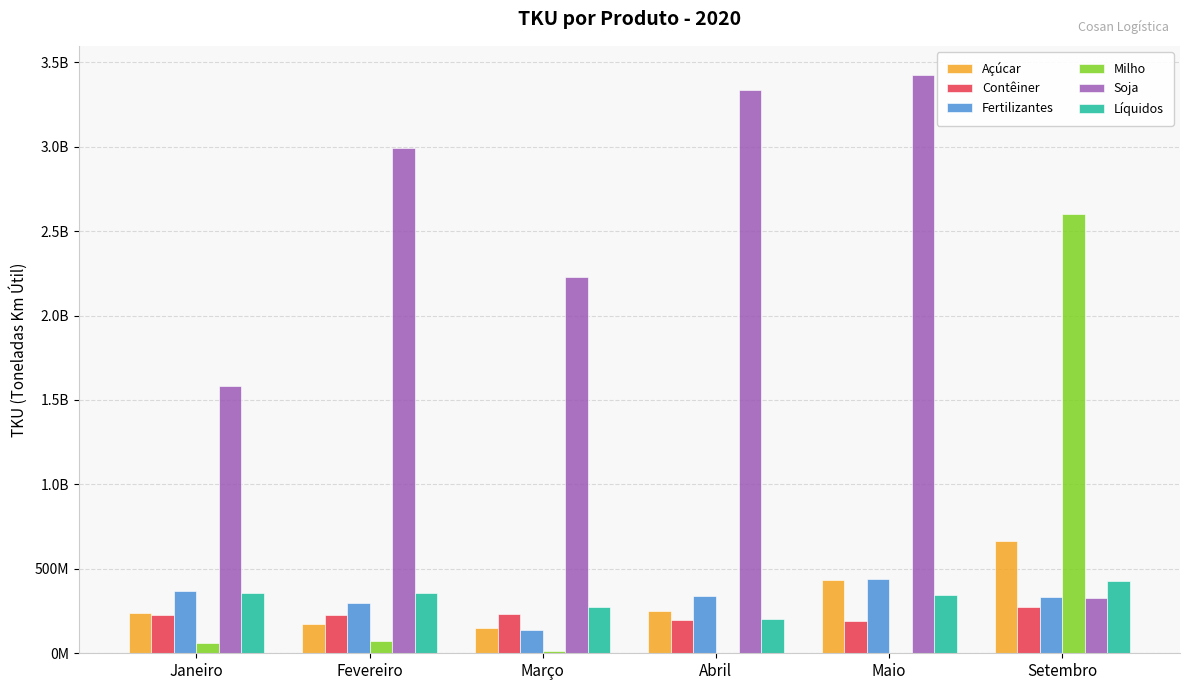

List the labels in order of Milho value, largest first.

Setembro, Fevereiro, Janeiro, Março, Maio, Abril